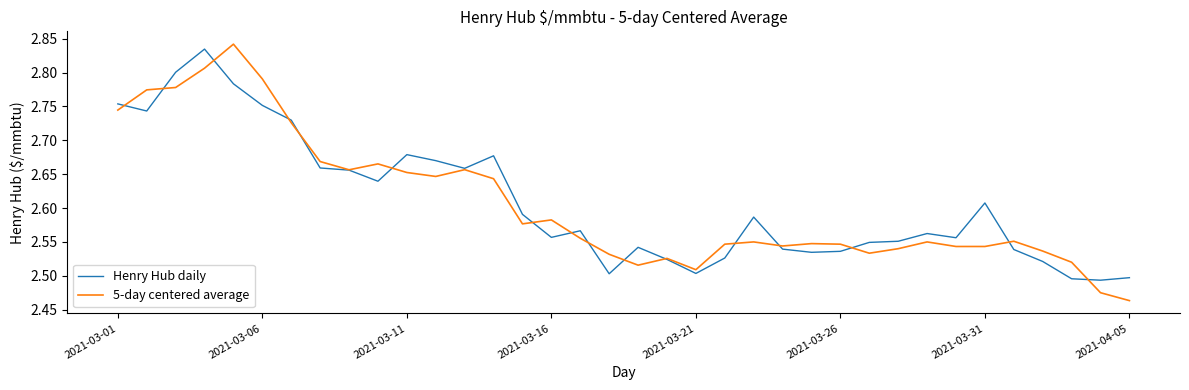

What is the lowest value of the 5-day centered average series?

2.5